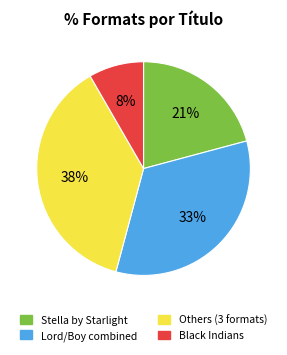

To the nearest percent, what is the difference between the largest and smallest slice percentages?

29%